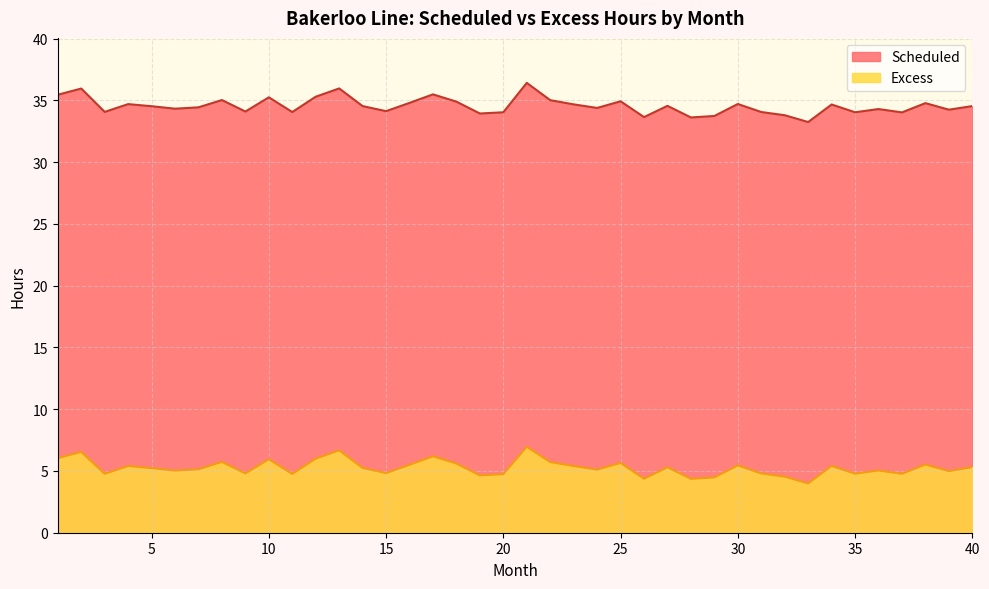

What is the ratio of the value at 27 to the value at 20?

1.1